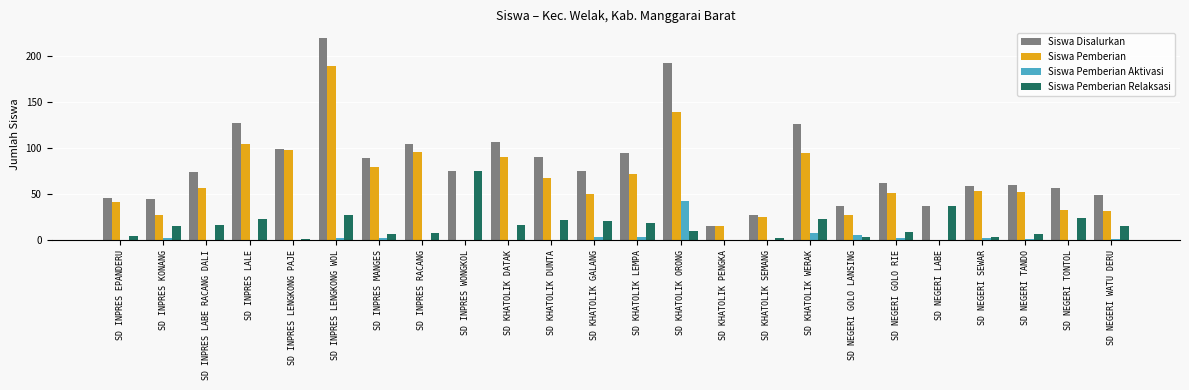

What are all the series names shown in the legend?

Siswa Disalurkan, Siswa Pemberian, Siswa Pemberian Aktivasi, Siswa Pemberian Relaksasi